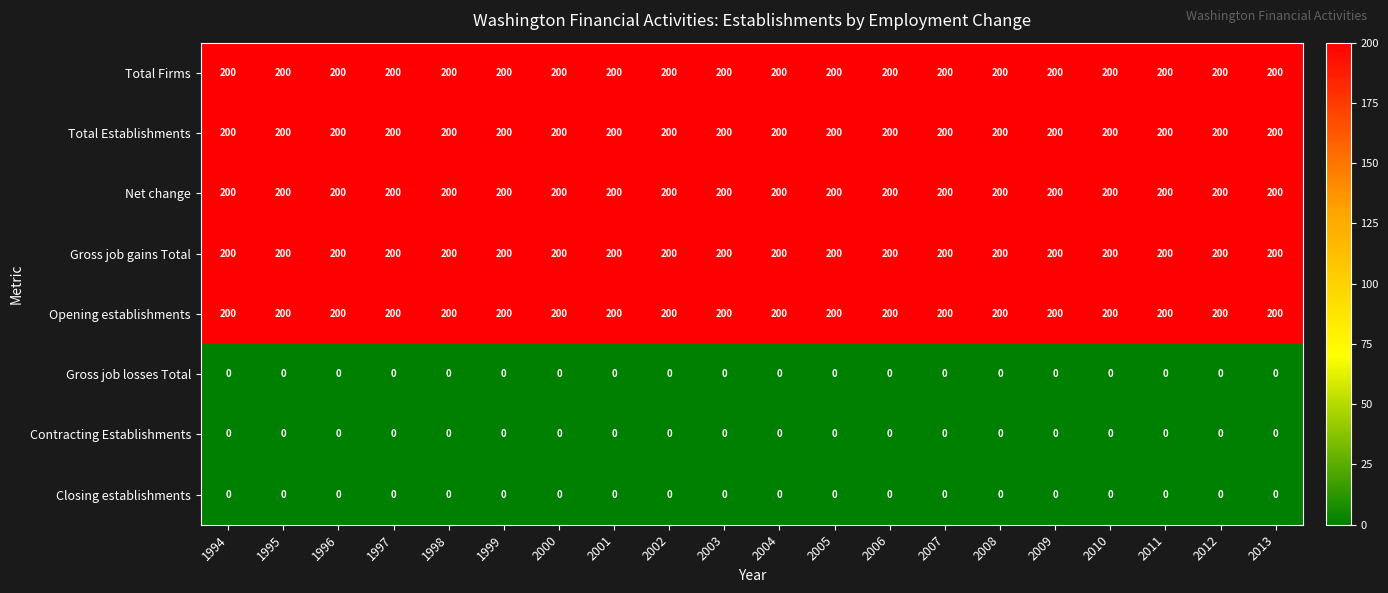

What is the lowest value of the Opening establishments series?

200